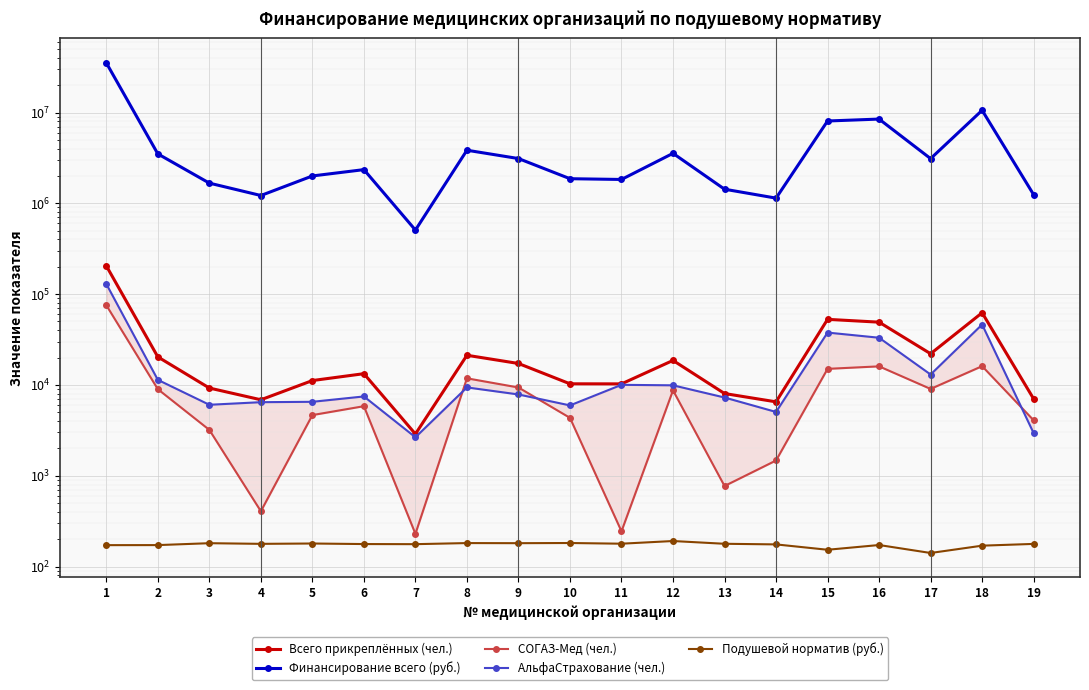

Reading left to right, list all the values displayed in this chart.

Всего прикреплённых (чел.): 204741.0	20343.0	9237.0	6860.0	11167.0	13293.0	2879.0	21204.0	17217.0	10283.0	10264.0	18605.0	8035.0	6508.0	52732.0	49089.0	22045.0	62327.0	7021.0
Финансирование всего (руб.): 35194977.9	3501233.7	1668386.9	1218747.6	2001014.7	2349006.0	507366.2	3841528.7	3110939.7	1866158.8	1830379.1	3550764.2	1429828.2	1140136.5	8063250.1	8465398.1	3106140.5	10573775.6	1245455.2
СОГАЗ-Мед (чел.): 75413.0	8975.0	3195.0	406.0	4652.0	5829.0	229.0	11820.0	9369.0	4337.0	244.0	8708.0	770.0	1471.0	15023.0	16010.0	9029.0	16085.0	4078.0
АльфаСтрахование (чел.): 129328.0	11368.0	6042.0	6454.0	6515.0	7464.0	2650.0	9384.0	7848.0	5946.0	10020.0	9897.0	7265.0	5037.0	37709.0	33079.0	13016.0	46242.0	2943.0
Подушевой норматив (руб.): 171.9	172.1	180.6	177.7	179.2	176.7	176.2	181.2	180.7	181.5	178.3	190.8	177.9	175.2	152.9	172.4	140.9	169.7	177.4